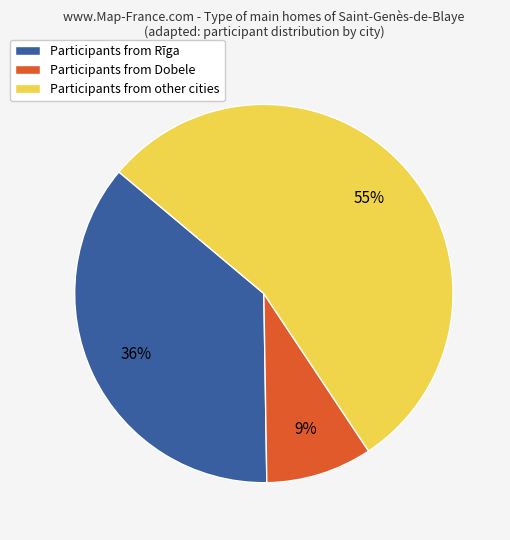

To the nearest percent, what is the average slice percentage?

33%